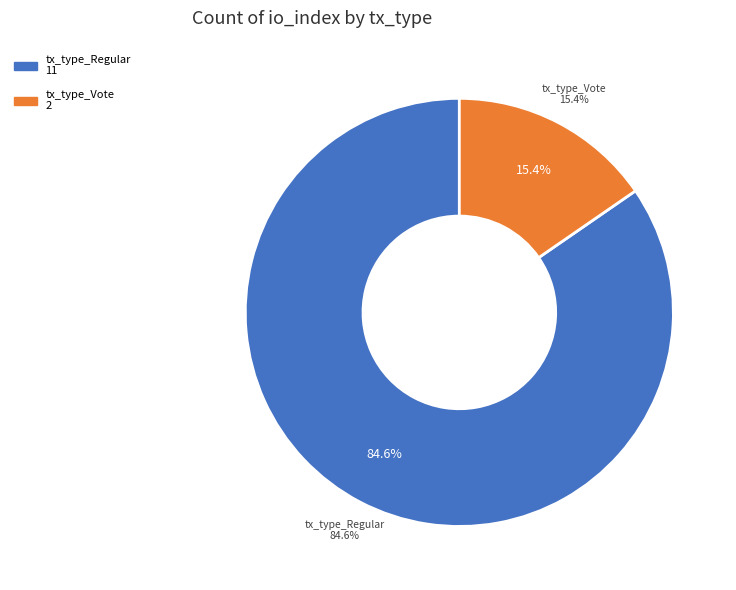

To the nearest percent, what is the average slice percentage?

50%